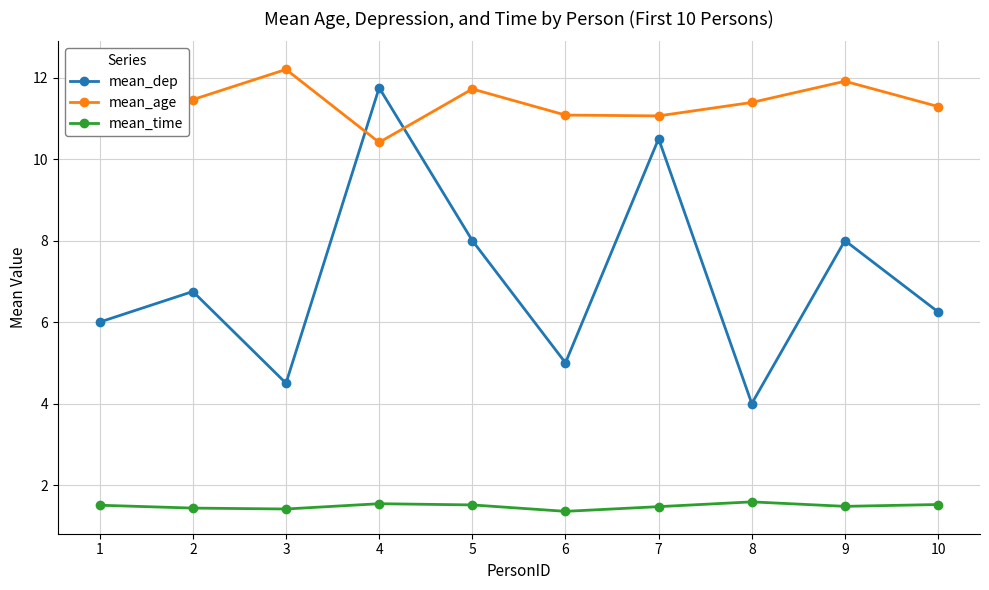

What is the difference between the maximum and minimum values in the mean_dep series?

7.8